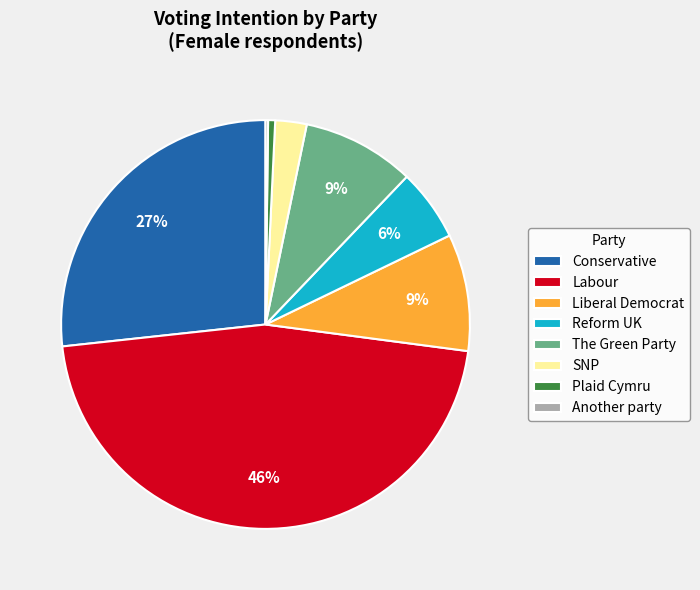

To the nearest percent, what is the difference between the largest and smallest slice percentages?

46%